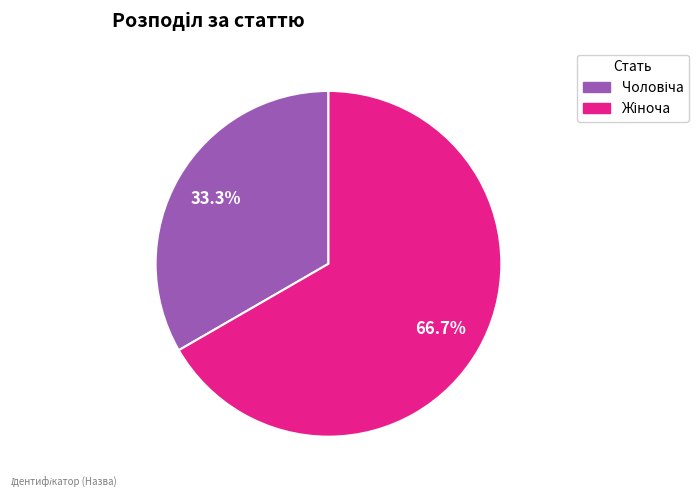

Does any single category account for the majority?

Yes